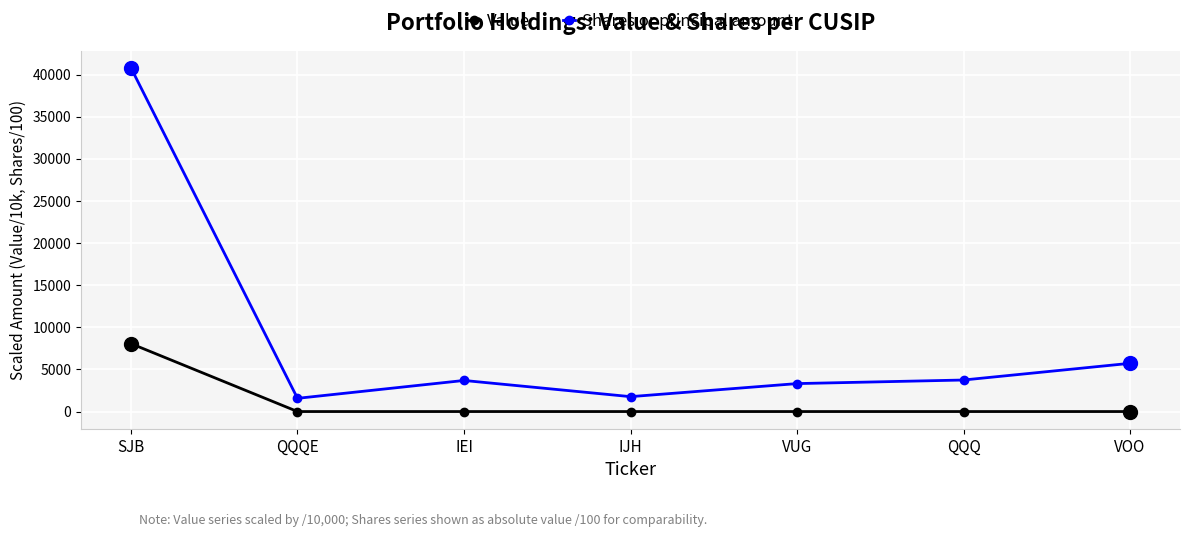

What are all the series names shown in the legend?

Value, Shares or principal amount